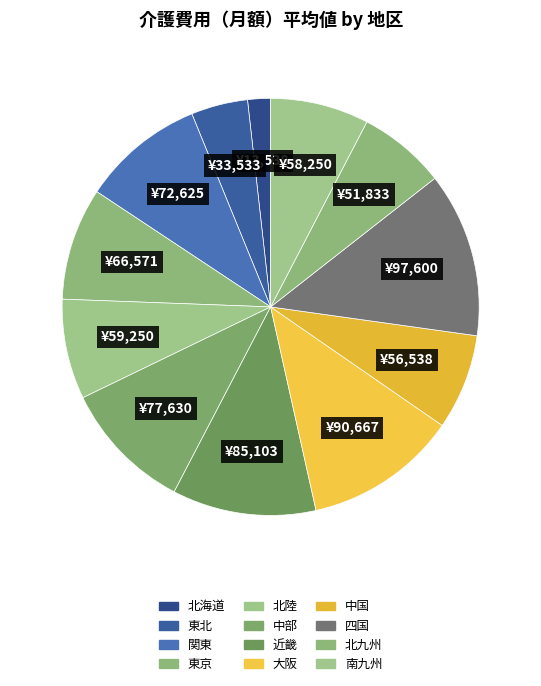

Count the number of slices in the pie.

12